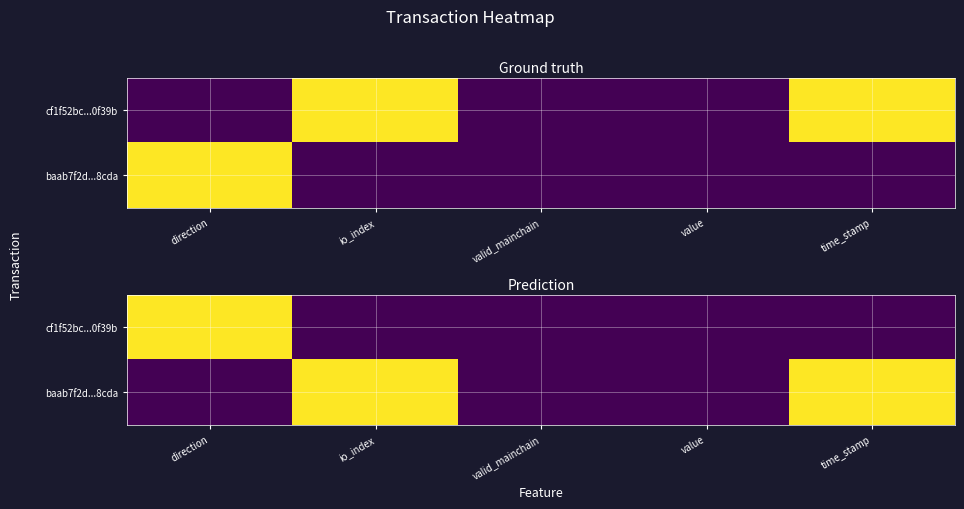

At how many categories does at least one series exceed 0?

3